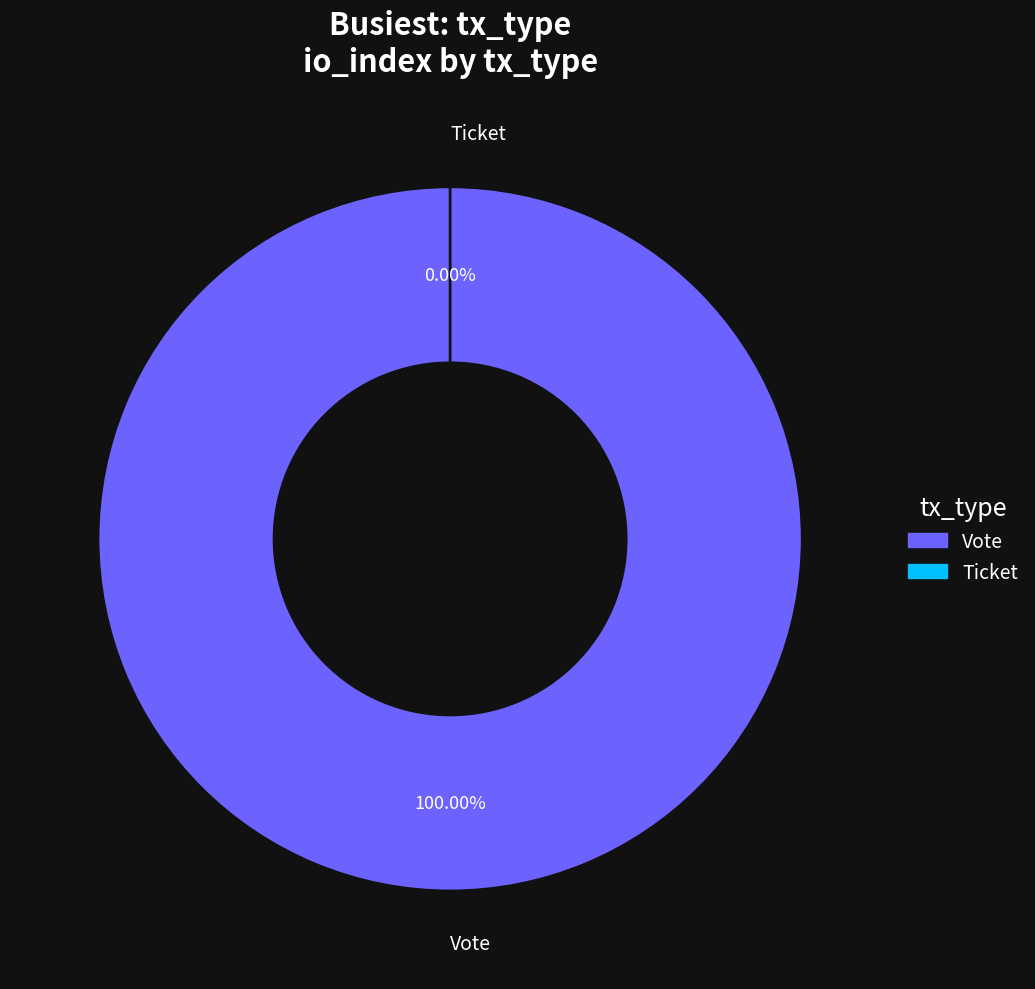

To the nearest percent, what is the difference between the largest and smallest slice percentages?

100%